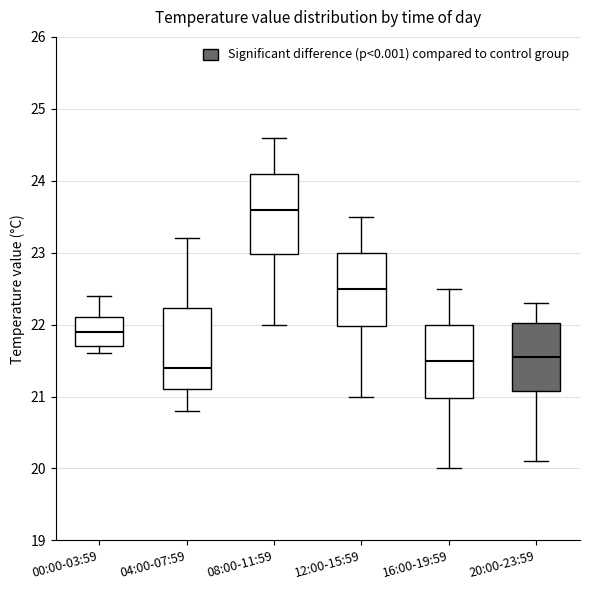

Which box has the highest median line?

08:00-11:59